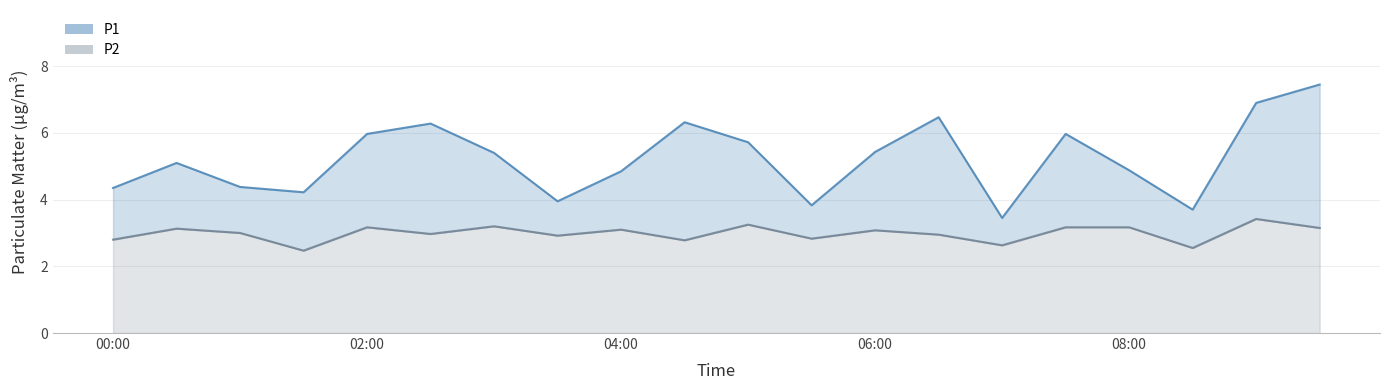

Read the P2 value at 01:00.

3.0